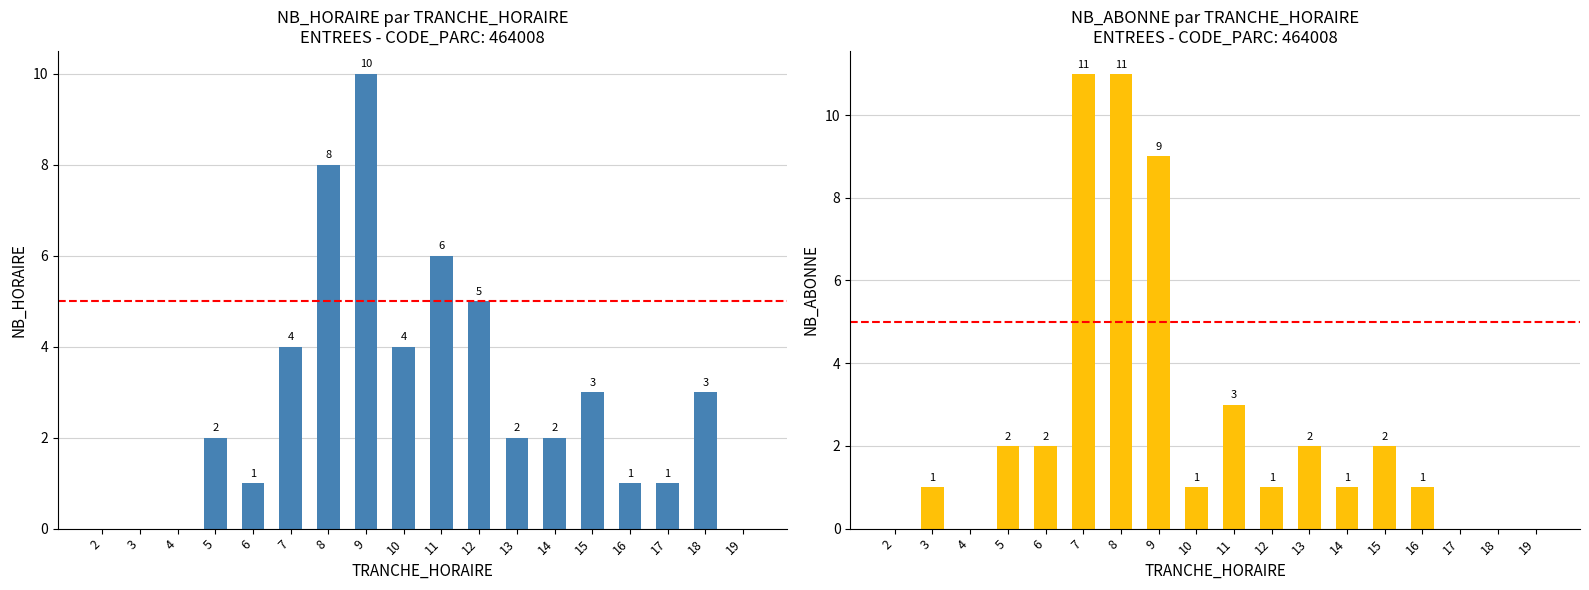

The ENTREES NB_ABONNE series shows 5 at 2. True or false?

False